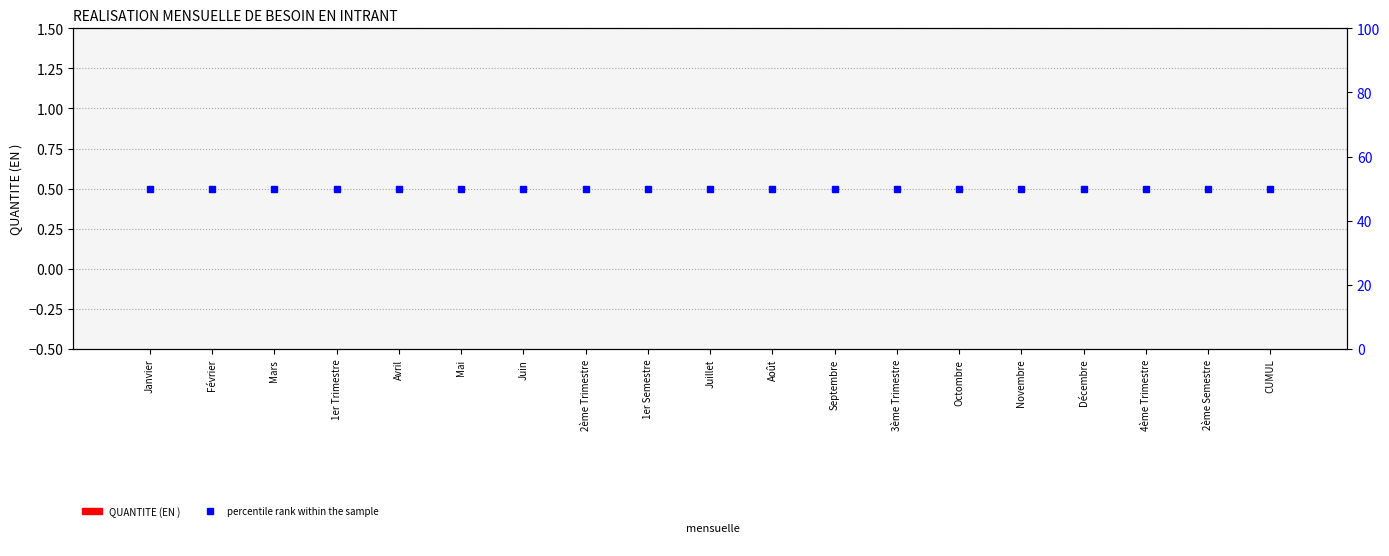

The value of percentile rank within the sample at 1er Semestre is 50. True or false?

True